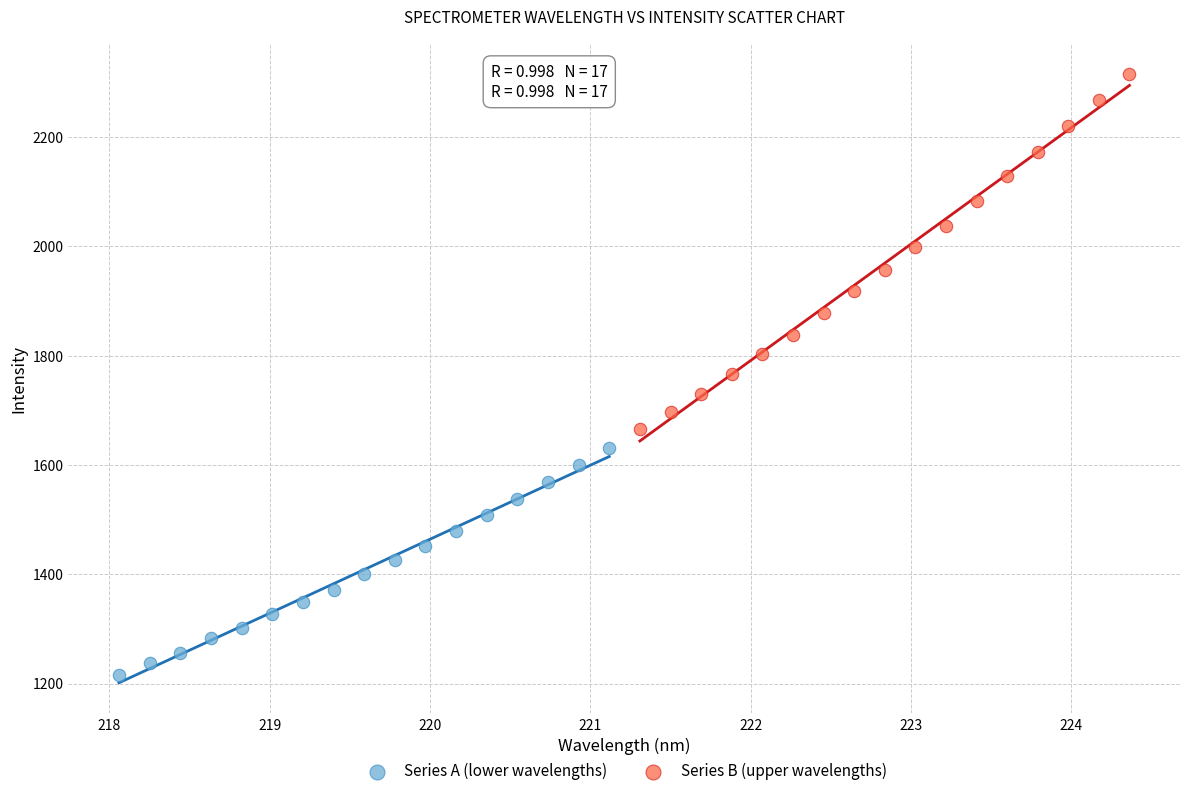

What are all the series names shown in the legend?

Series A (lower wavelengths), Series B (upper wavelengths)